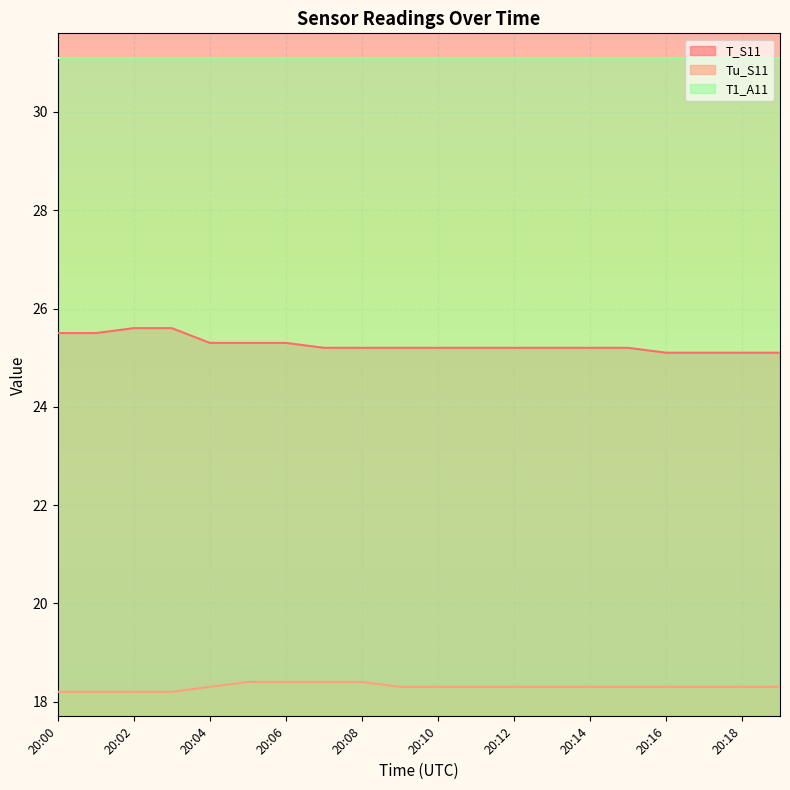

What is the value of the Tu_S11 point at the 19th from the left?

18.3